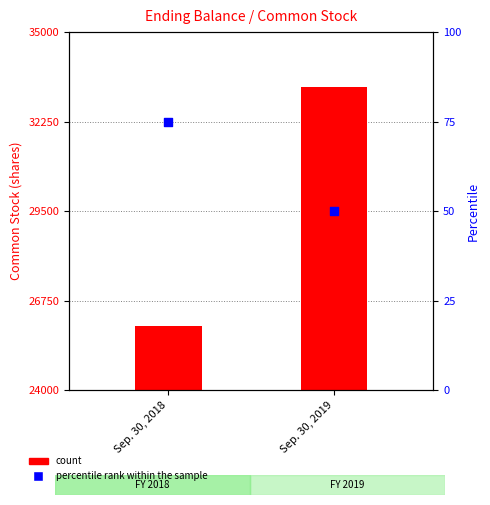

At how many categories does at least one series exceed 417?

2